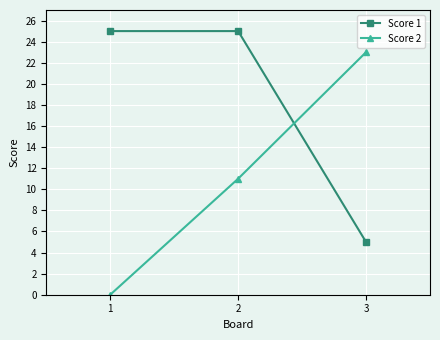

What is the spread (max minus min) of values at 3?

18